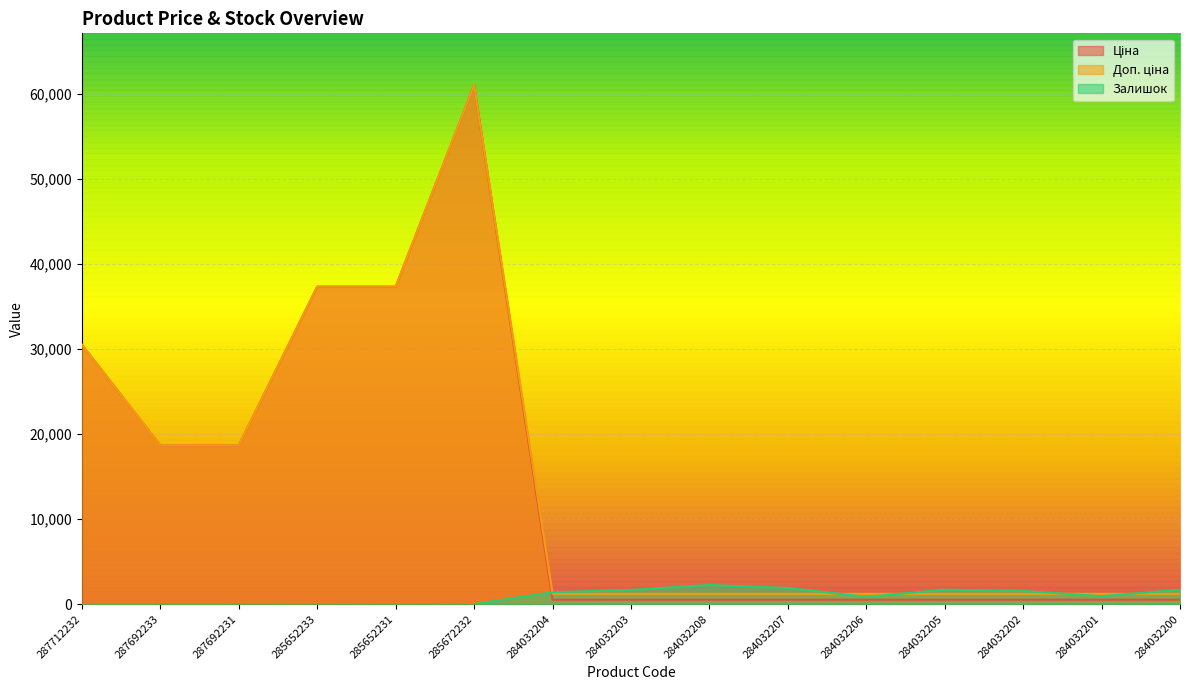

The value of Ціна at 284032206 is 535.4. True or false?

True